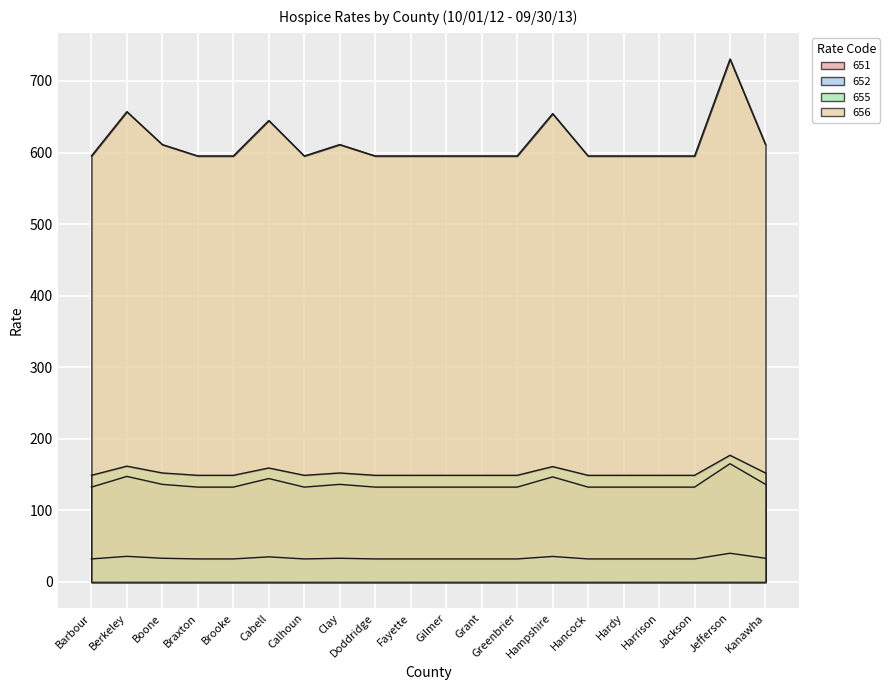

True or false: 652 and 651 intersect in this chart.

False